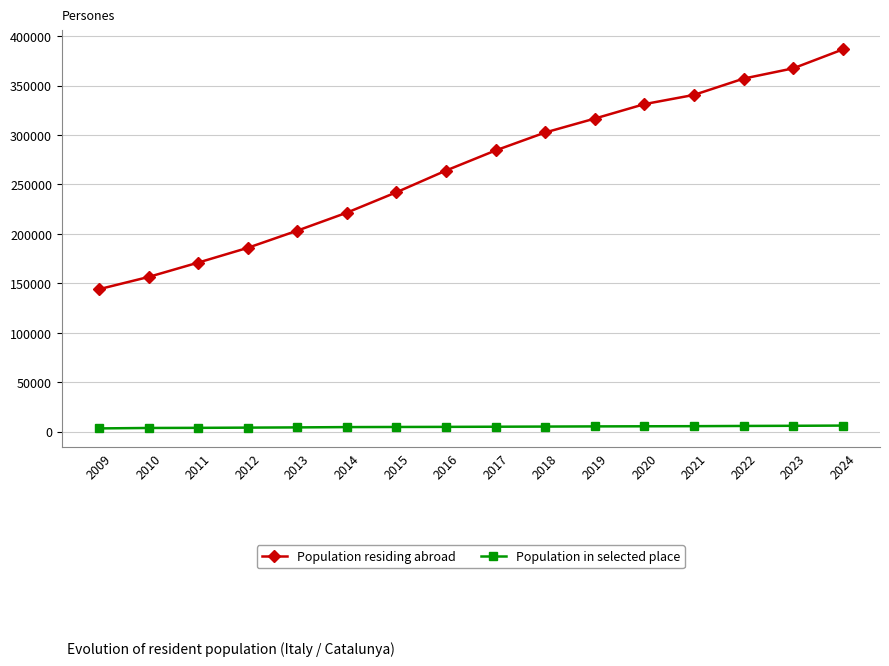

Which series has the largest total across all categories?

Population residing abroad